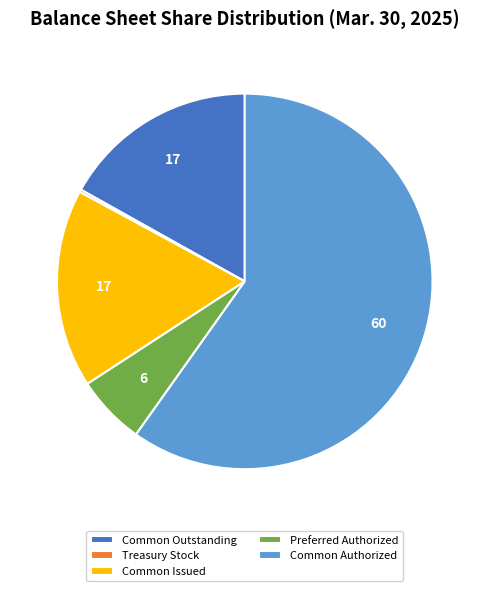

Which category has the biggest portion of the pie?

Common Authorized